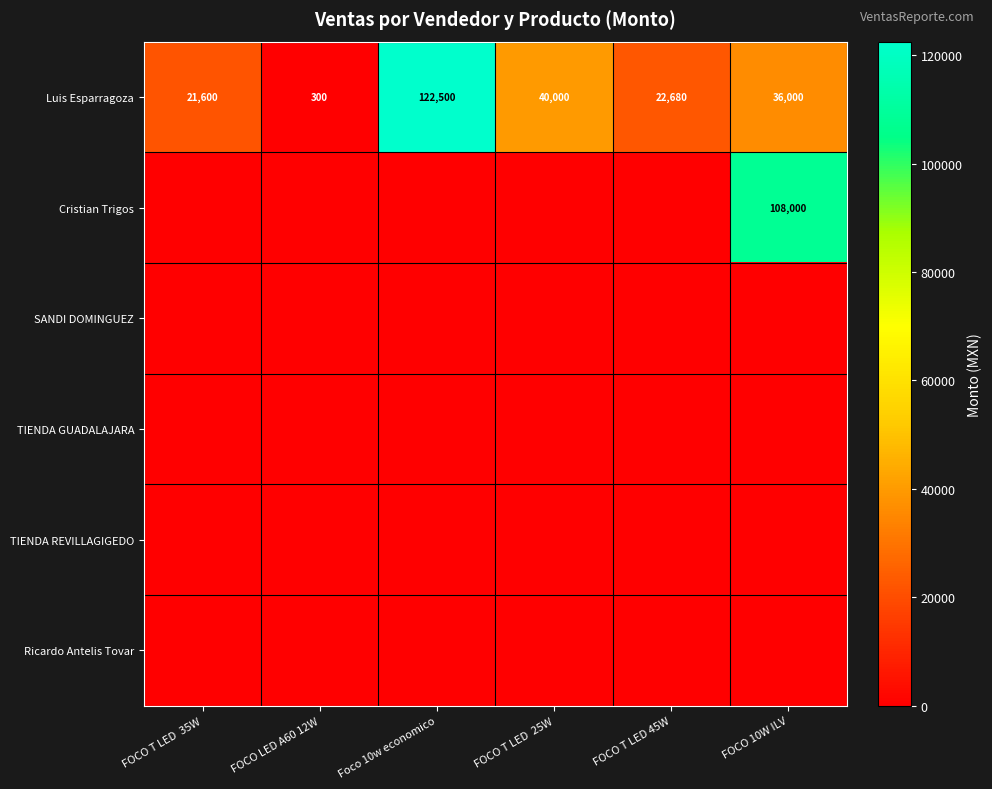

List the labels in order of Luis Esparragoza value, smallest first.

FOCO LED A60 12W, FOCO T LED  35W, FOCO T LED 45W, FOCO 10W ILV, FOCO T LED  25W, Foco 10w economico